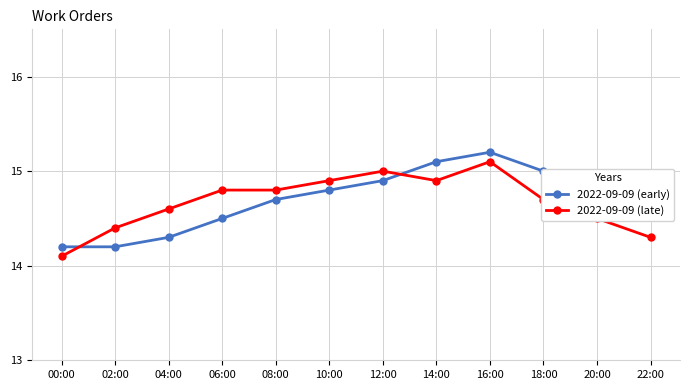

The value of 2022-09-09 (early) at 08:00 is 9.9. True or false?

False